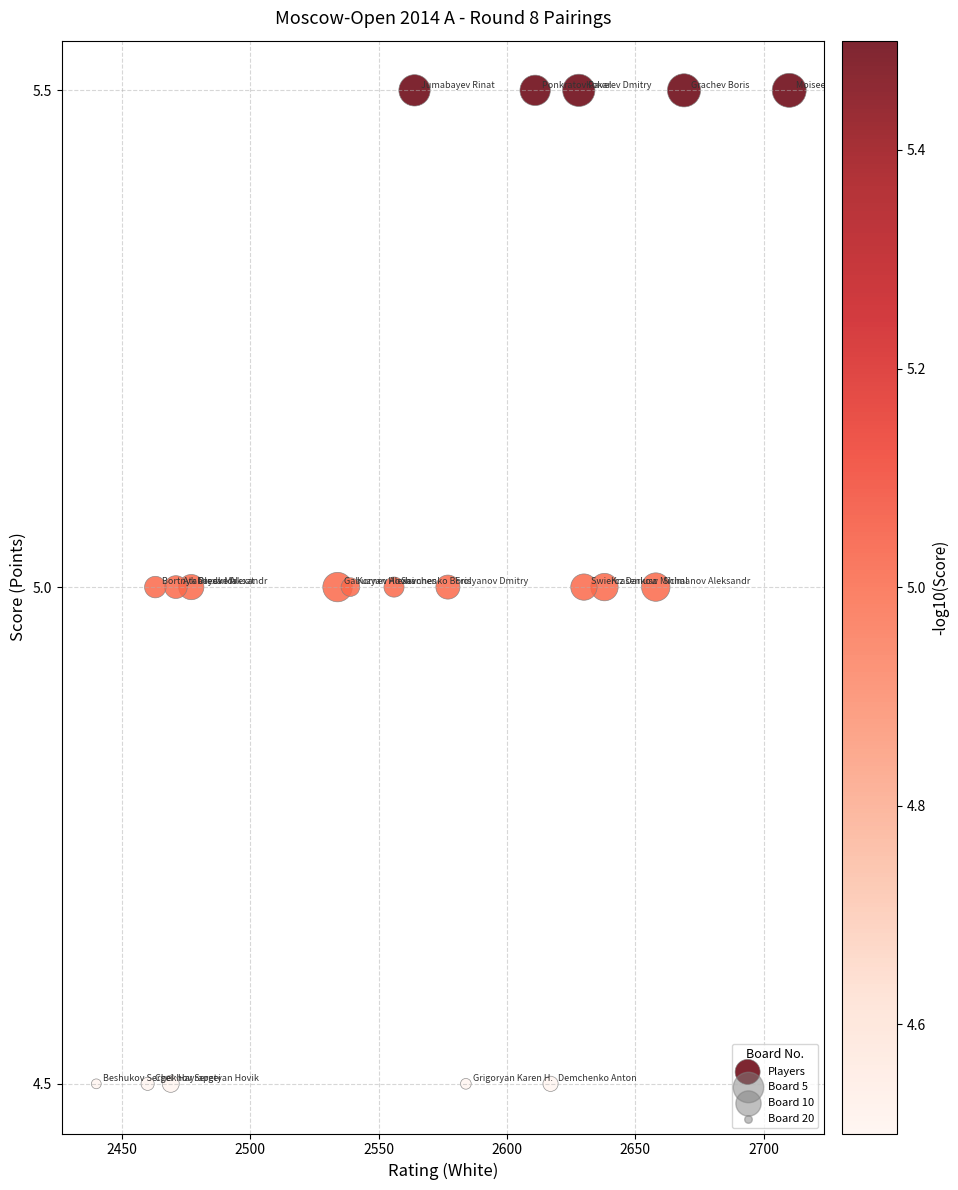

What is the range of X values (max minus min)?

270.0